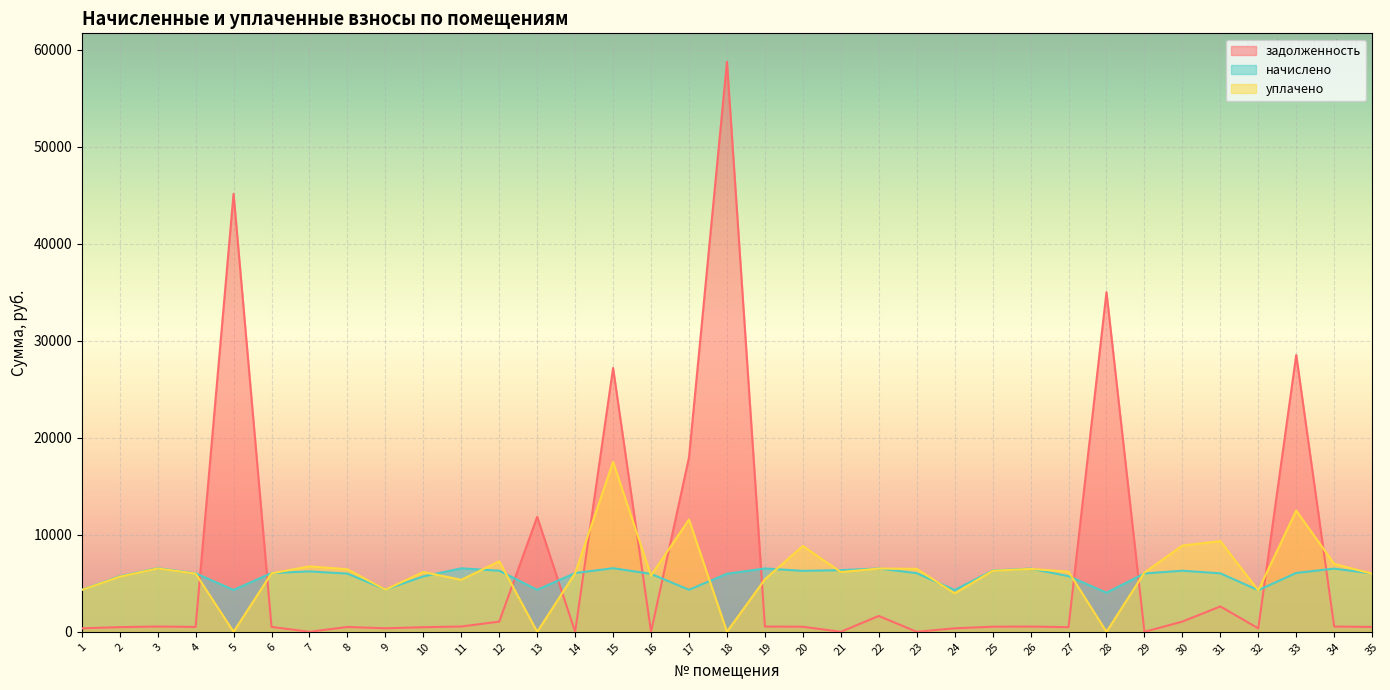

True or false: уплачено has more than 0 points higher than both neighbors.

True